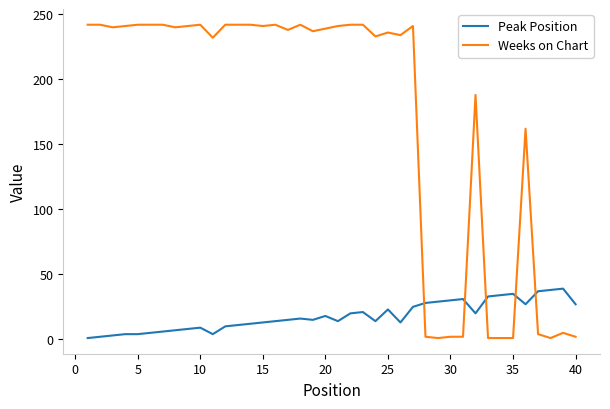

What is the maximum value shown in the chart?

242